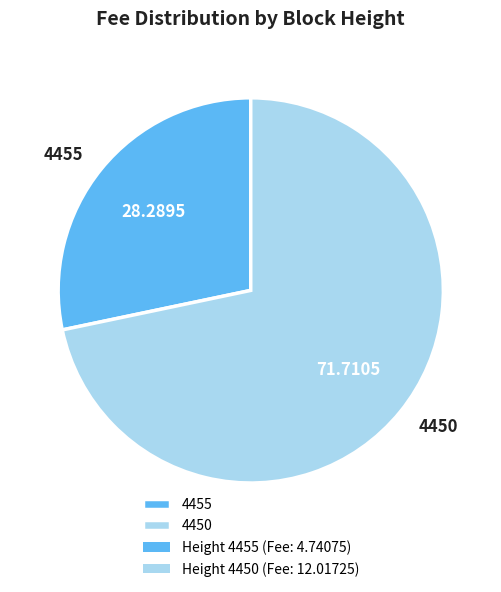

Between 4450 and 4455, which is larger?

4450